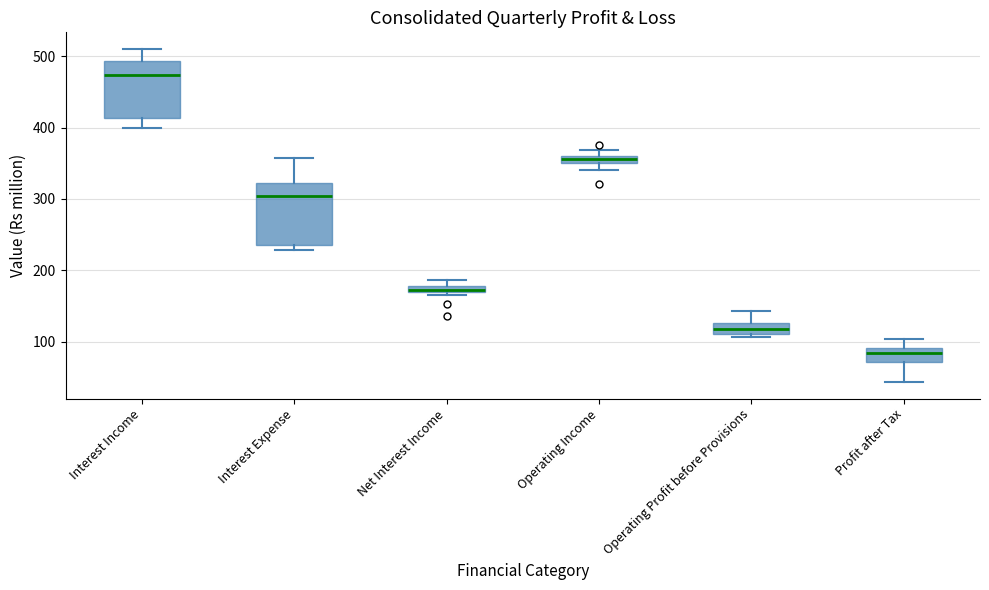

Which box's median line is the highest?

Interest Income